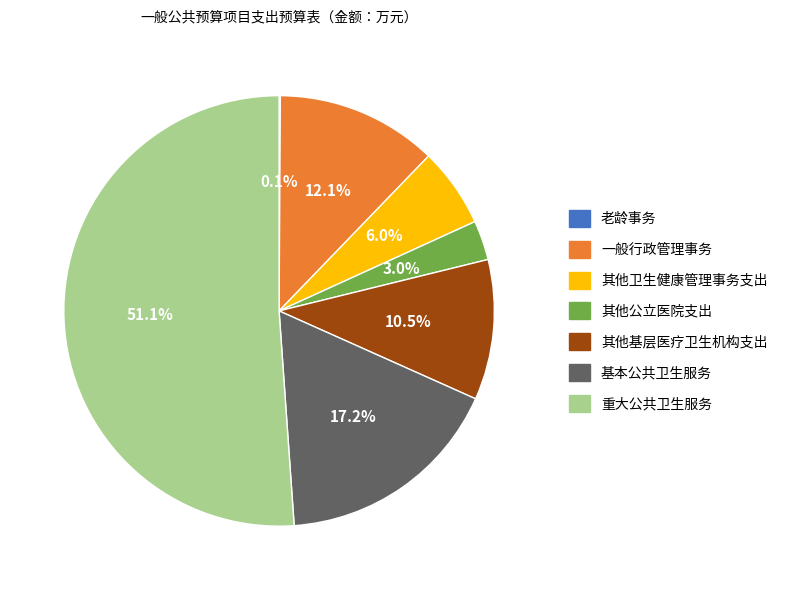

What is the total percentage of 基本公共卫生服务 and 一般行政管理事务?

29.3%